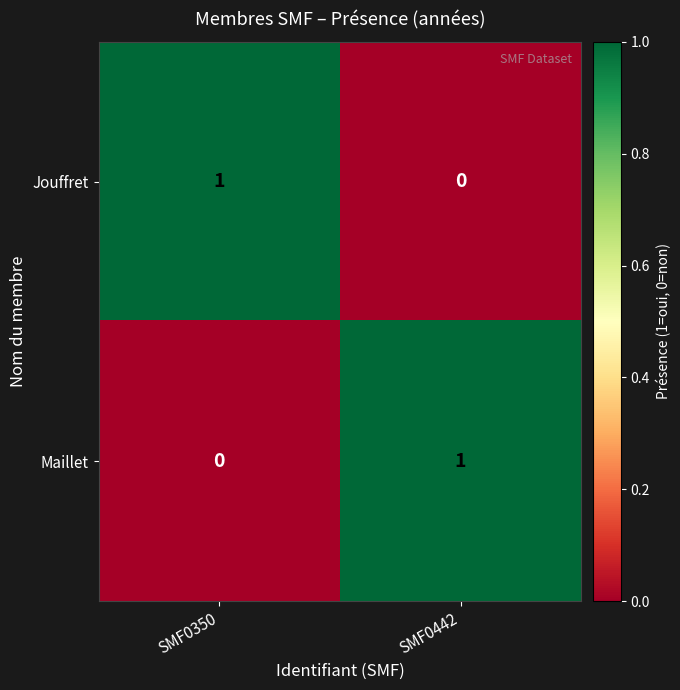

Rank the series at SMF0350 from lowest to highest value.

Maillet, Jouffret